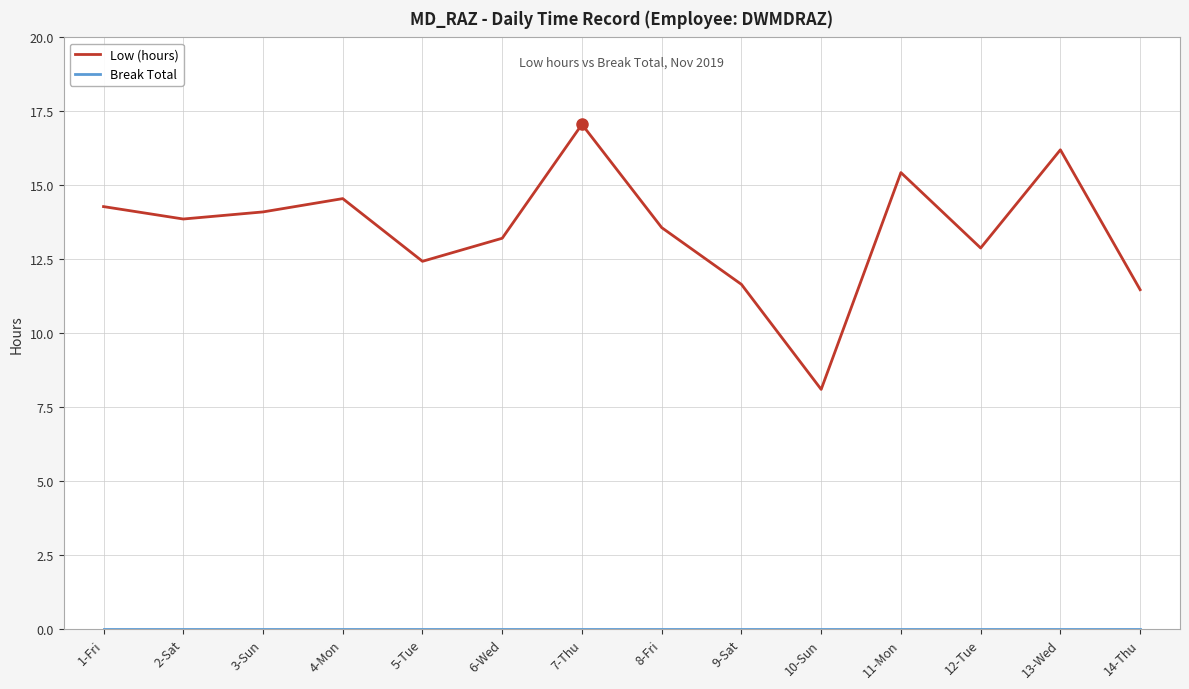

What position from the left is 12-Tue?

12